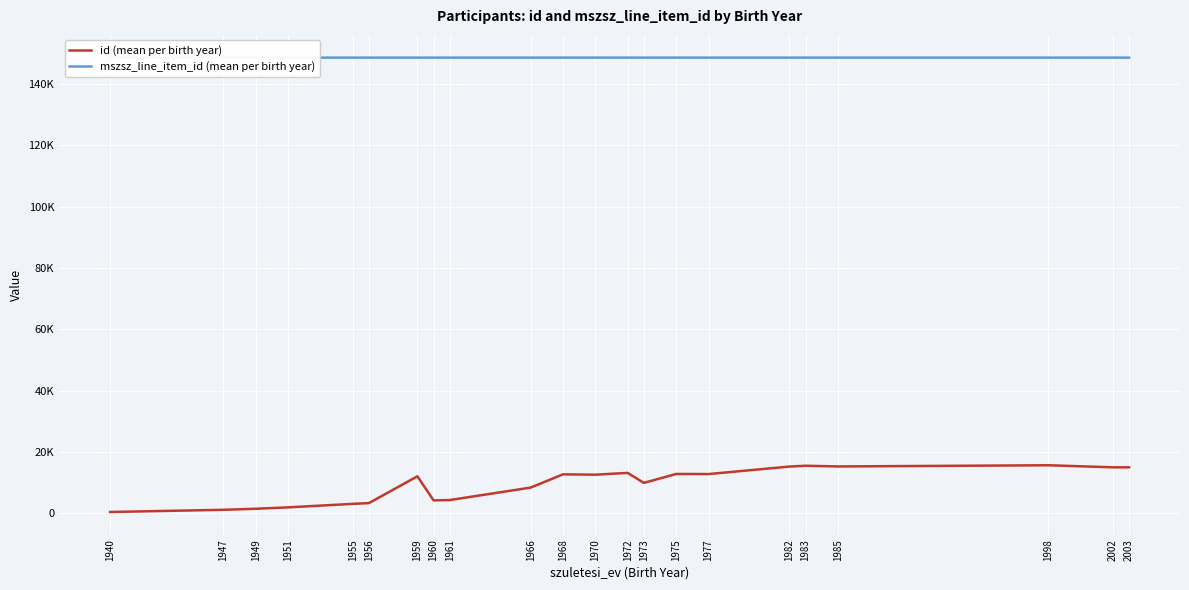

What is the difference between the id (mean per birth year) values at 1982 and 1983?

266.3